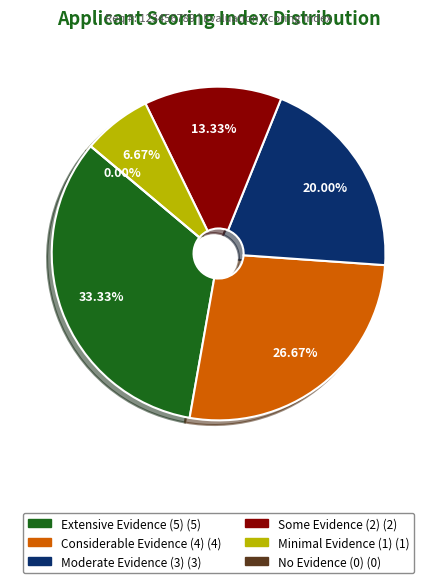

To the nearest percent, what is the difference between the No Evidence (0) and Minimal Evidence (1) slice percentages?

7%